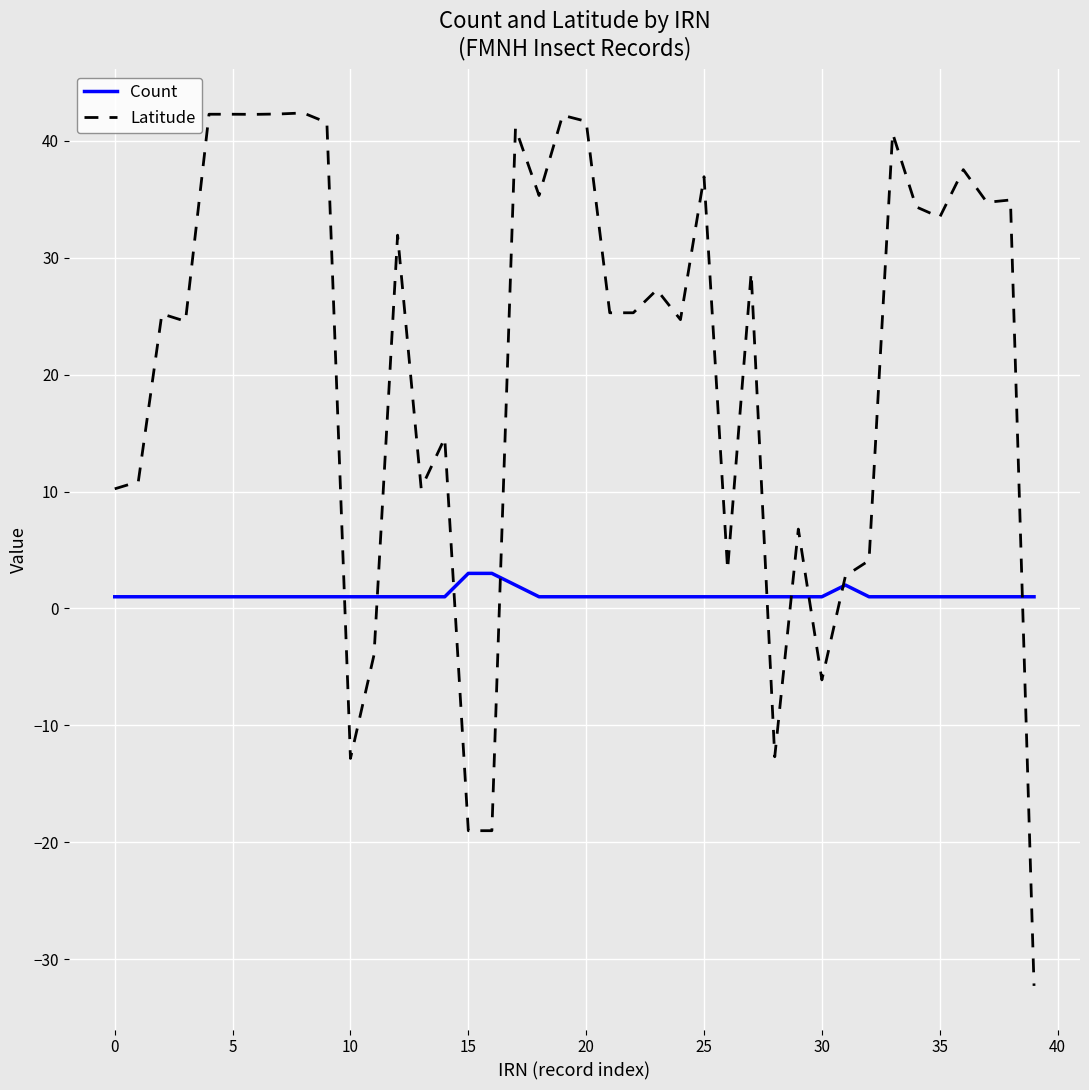

What is the minimum value shown in the chart?

-32.3